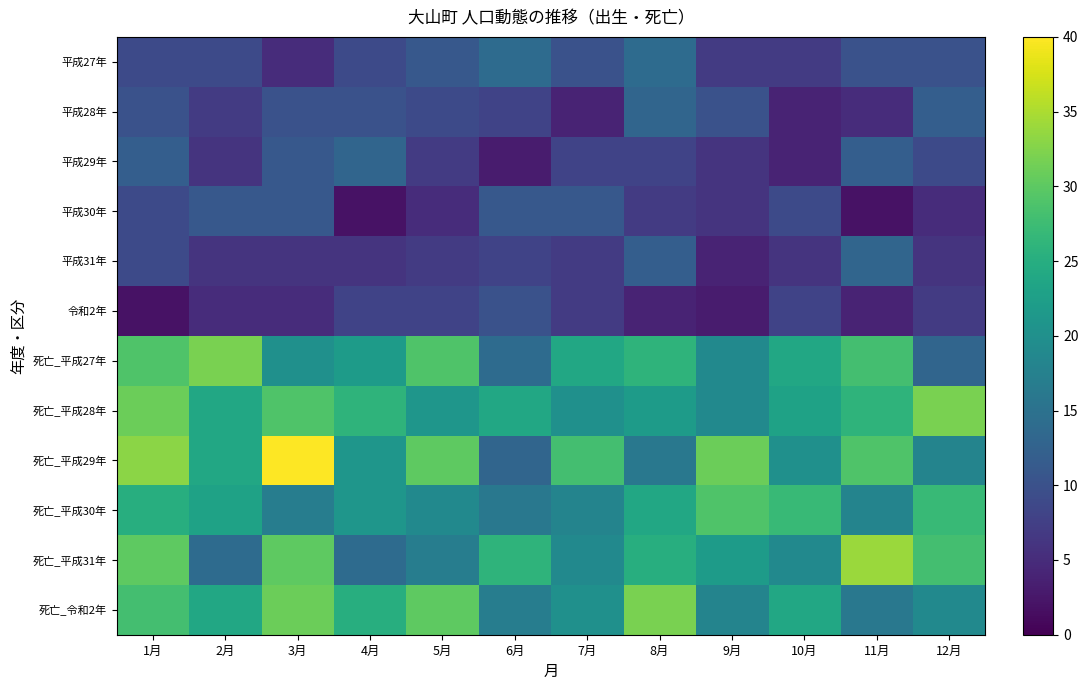

Reading left to right, extract all data points from this chart.

平成27年: 1月=9	2月=9	3月=5	4月=9	5月=11	6月=14	7月=10	8月=14	9月=7	10月=7	11月=10	12月=10
平成28年: 1月=10	2月=7	3月=10	4月=10	5月=9	6月=8	7月=4	8月=13	9月=10	10月=4	11月=5	12月=12
平成29年: 1月=12	2月=6	3月=11	4月=13	5月=7	6月=3	7月=8	8月=8	9月=6	10月=4	11月=12	12月=9
平成30年: 1月=9	2月=11	3月=11	4月=2	5月=5	6月=11	7月=11	8月=7	9月=6	10月=9	11月=2	12月=5
平成31年: 1月=9	2月=6	3月=6	4月=6	5月=7	6月=8	7月=7	8月=12	9月=4	10月=6	11月=13	12月=6
令和2年: 1月=2	2月=5	3月=5	4月=8	5月=8	6月=10	7月=7	8月=4	9月=3	10月=8	11月=4	12月=7
死亡_平成27年: 1月=29	2月=32	3月=20	4月=22	5月=29	6月=14	7月=24	8月=26	9月=19	10月=24	11月=28	12月=13
死亡_平成28年: 1月=31	2月=24	3月=29	4月=26	5月=21	6月=24	7月=20	8月=22	9月=19	10月=23	11月=26	12月=32
死亡_平成29年: 1月=33	2月=24	3月=40	4月=21	5月=30	6月=13	7月=28	8月=16	9月=31	10月=20	11月=29	12月=18
死亡_平成30年: 1月=25	2月=23	3月=17	4月=21	5月=19	6月=16	7月=18	8月=24	9月=29	10月=27	11月=18	12月=27
死亡_平成31年: 1月=30	2月=14	3月=30	4月=14	5月=17	6月=26	7月=19	8月=25	9月=22	10月=19	11月=34	12月=28
死亡_令和2年: 1月=28	2月=24	3月=31	4月=25	5月=30	6月=17	7月=20	8月=32	9月=18	10月=24	11月=16	12月=19